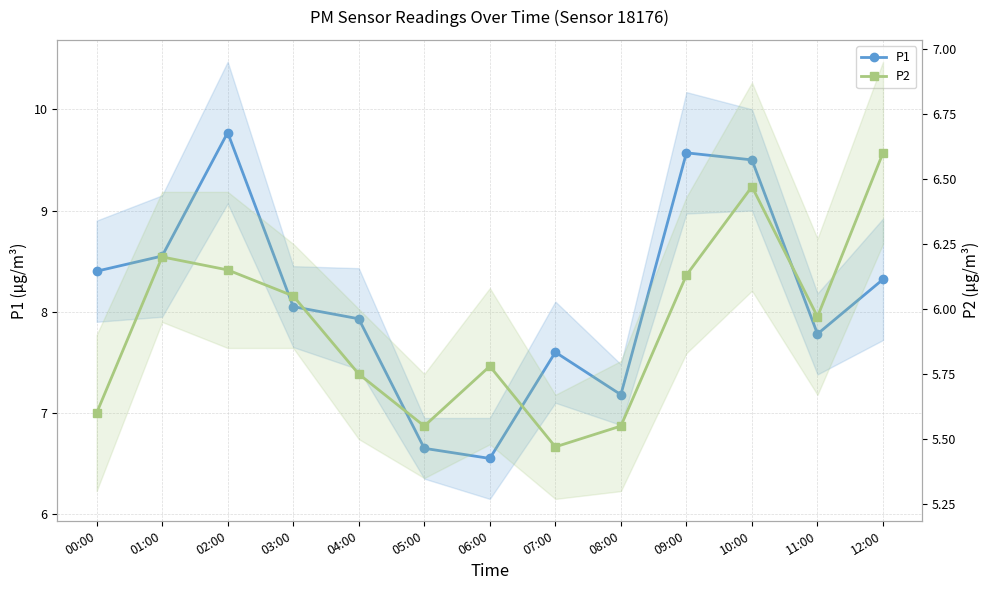

What is the difference between the maximum and second lowest values in the P1 series?

3.1